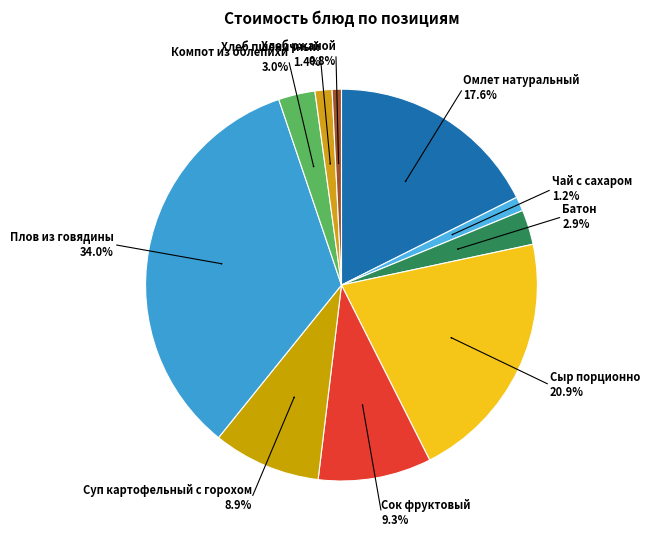

True or false: Плов из говядины accounts for 34% of the total.

True